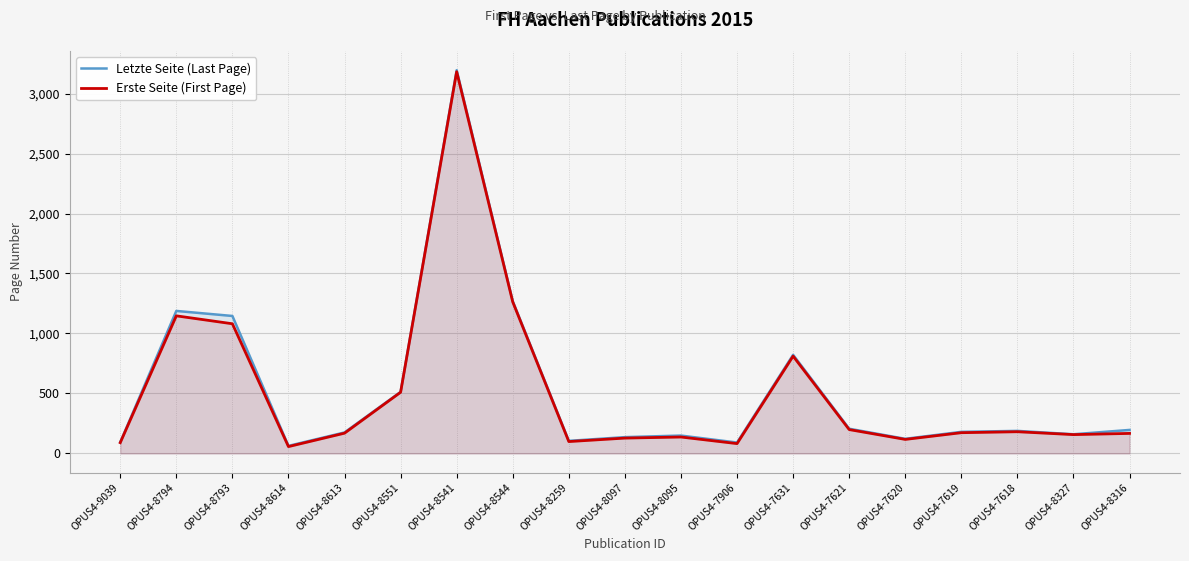

What is the difference between the highest and lowest values at OPUS4-8794?

41